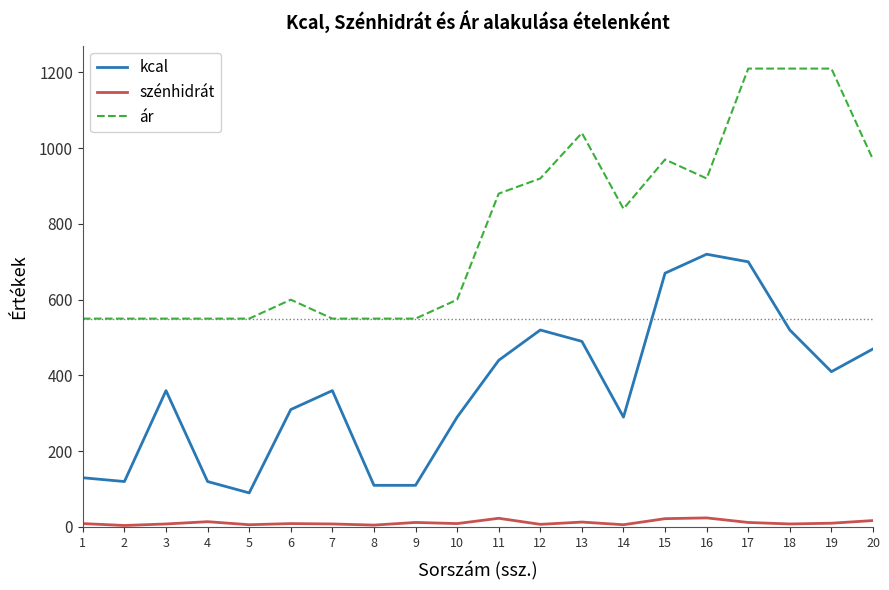

What are all the series names shown in the legend?

kcal, szénhidrát, ár